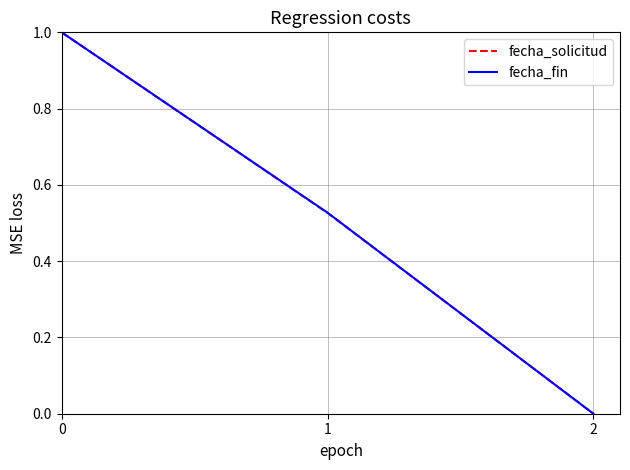

Count the number of data series in this chart.

2